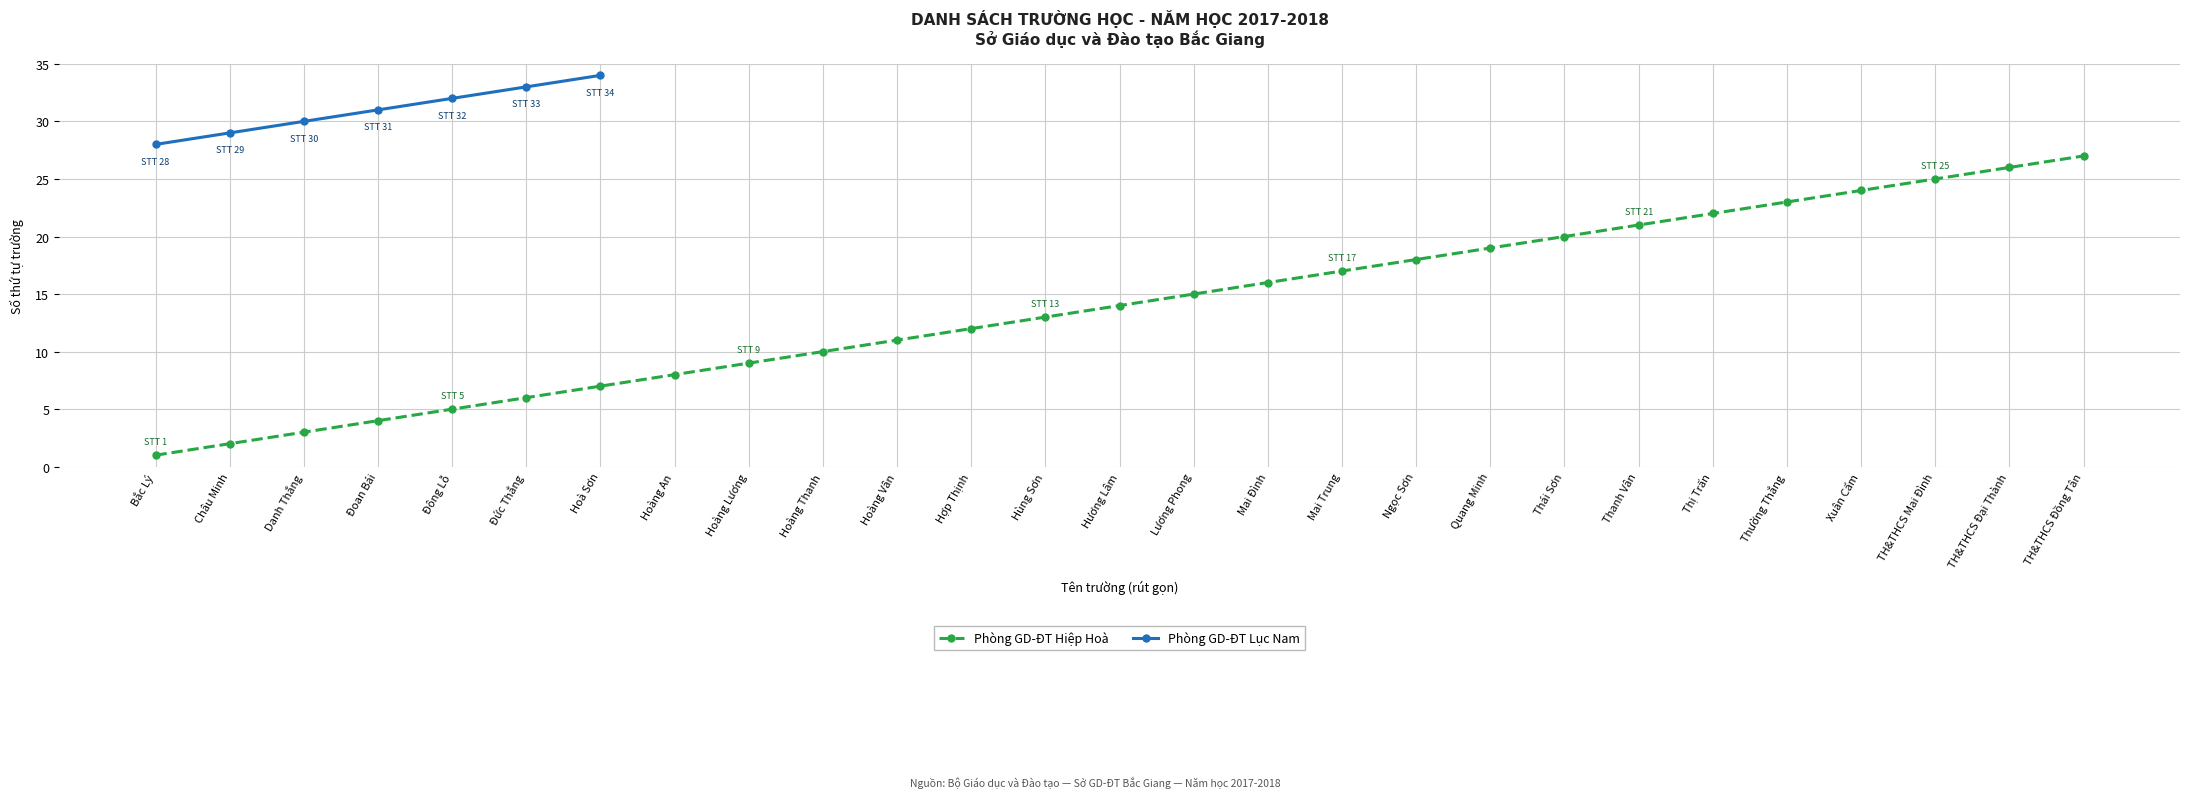

List the labels in order of value, smallest first.

Bắc Lý, Châu Minh, Danh Thắng, Đoan Bái, Đông Lỗ, Đức Thắng, Hoà Sơn, Hoàng An, Hoàng Lương, Hoàng Thanh, Hoàng Vân, Hợp Thịnh, Hùng Sơn, Hương Lâm, Lương Phong, Mai Đình, Mai Trung, Ngọc Sơn, Quang Minh, Thái Sơn, Thanh Vân, Thị Trấn, Thường Thắng, Xuân Cẩm, TH&THCS Mai Đình, TH&THCS Đại Thành, TH&THCS Đồng Tân